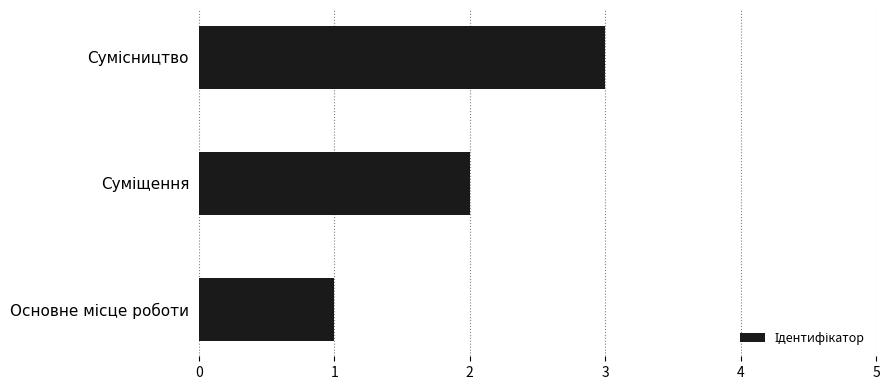

How many bars are there in total?

3